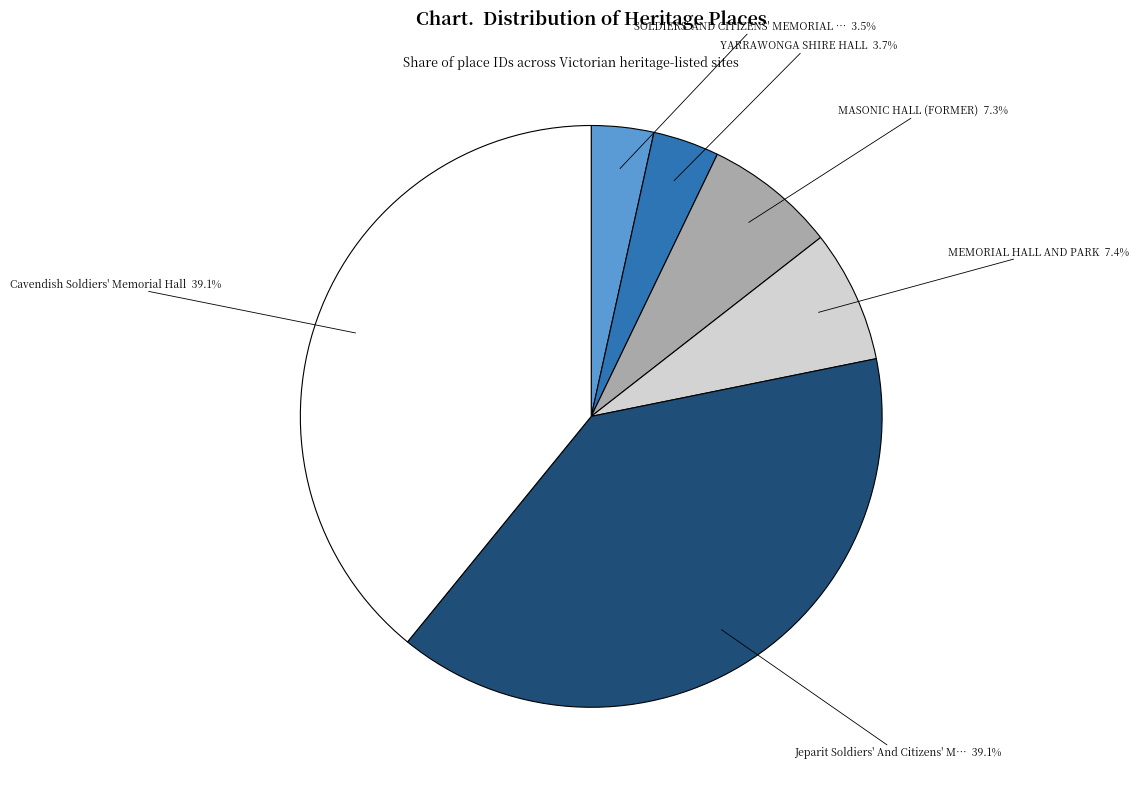

Does any single category account for the majority?

No